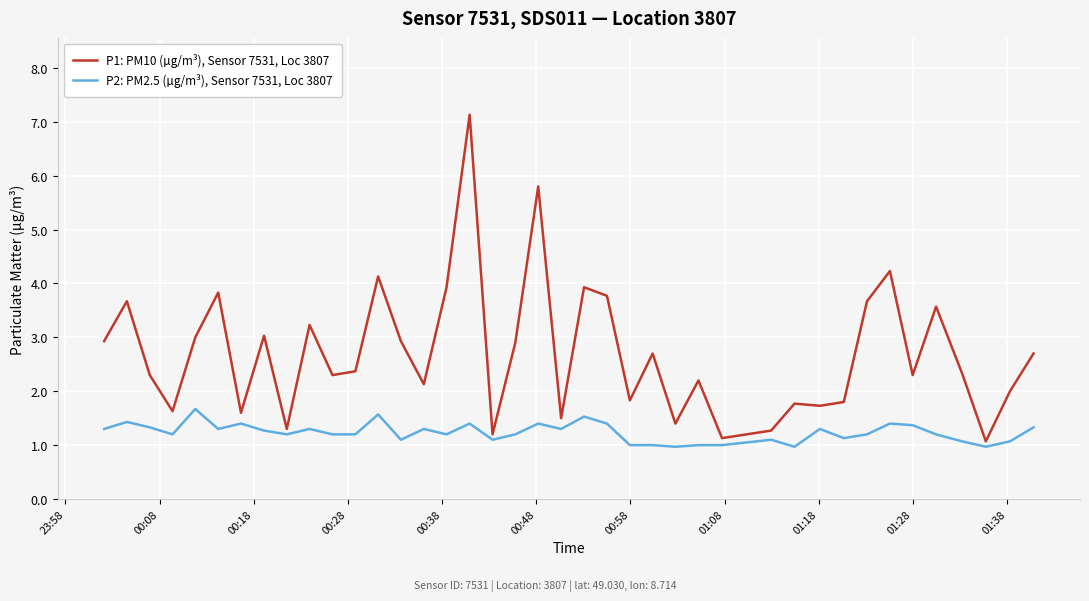

Reading left to right, extract all data points from this chart.

P1: PM10 (µg/m³), Sensor 7531, Loc 3807: 2.9	3.7	2.3	1.6	3.0	3.8	1.6	3.0	1.3	3.2	2.3	2.4	4.1	2.9	2.1	3.9	7.1	1.2	2.9	5.8	1.5	3.9	3.8	1.8	2.7	1.4	2.2	1.1	1.3	1.8	1.7	1.8	3.7	4.2	2.3	3.6	2.3	1.1	2.0	2.7
P2: PM2.5 (µg/m³), Sensor 7531, Loc 3807: 1.3	1.4	1.3	1.2	1.7	1.3	1.4	1.3	1.2	1.3	1.2	1.2	1.6	1.1	1.3	1.2	1.4	1.1	1.2	1.4	1.3	1.5	1.4	1.0	1.0	1.0	1.0	1.0	1.1	1.0	1.3	1.1	1.2	1.4	1.4	1.2	1.1	1.0	1.1	1.3